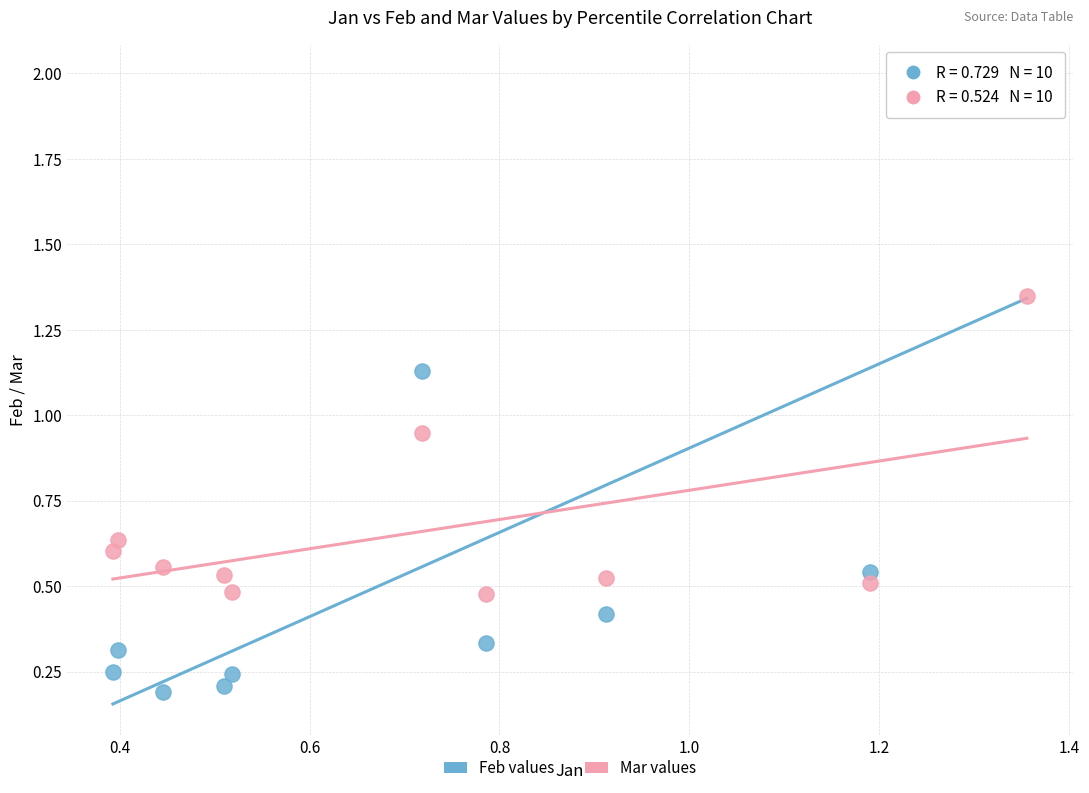

Which series reaches the minimum Y coordinate?

Feb values